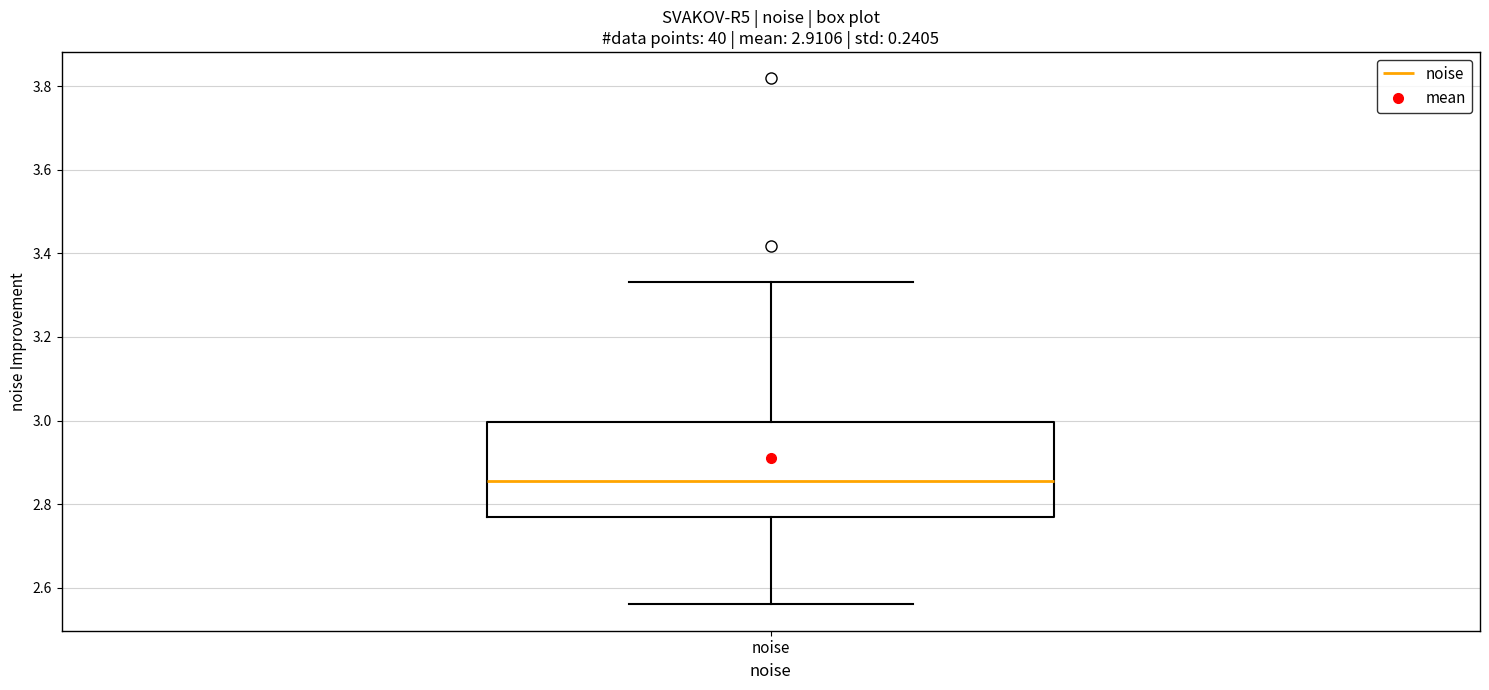

Where is the upper edge of the box for noise on the y-axis? The values are not printed on the chart, so give them approximately, as read against the axis.

3.00